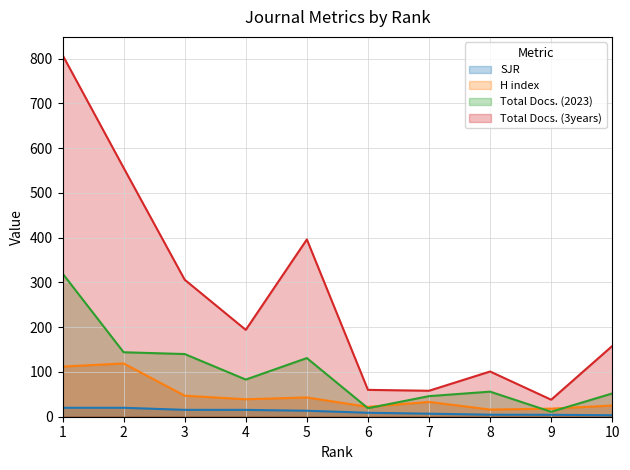

Reading right to left, what are all the values shown in this chart?

SJR: 10=3.3	9=4.3	8=4.5	7=6.8	6=8.9	5=13.4	4=15.3	3=15.4	2=20.0	1=20.0
H index: 10=25.0	9=18.0	8=16.0	7=33.0	6=22.0	5=43.0	4=39.0	3=47.0	2=119.0	1=112.0
Total Docs. (2023): 10=52.0	9=11.0	8=56.0	7=46.0	6=19.0	5=131.0	4=83.0	3=140.0	2=144.0	1=320.0
Total Docs. (3years): 10=158.0	9=38.0	8=101.0	7=58.0	6=60.0	5=396.0	4=194.0	3=306.0	2=556.0	1=808.0